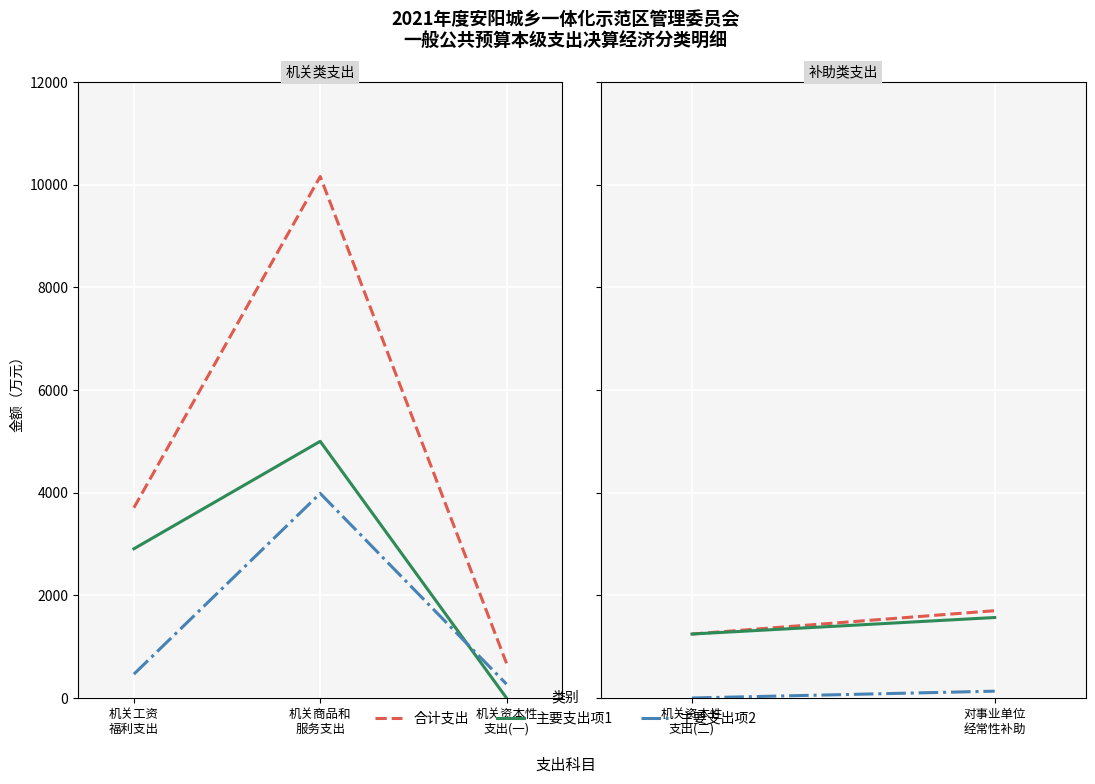

Which series has the largest total across all categories?

合计支出